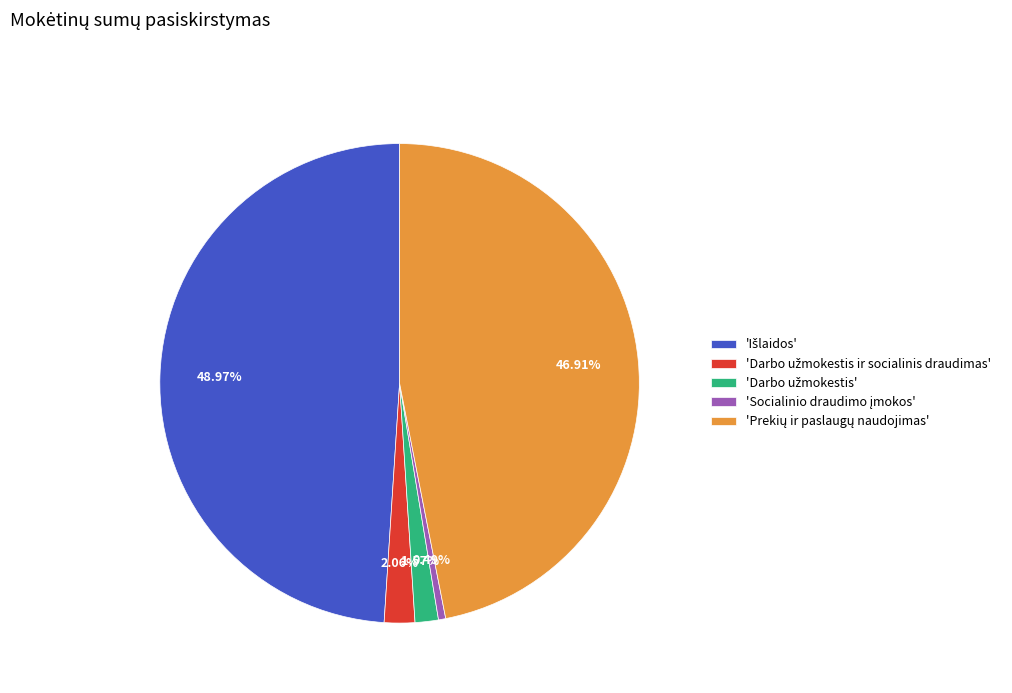

Is there any slice that represents more than half of the pie?

No